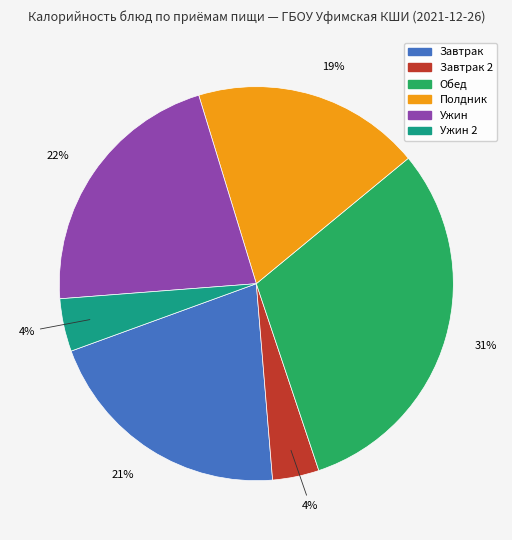

To the nearest percent, what is the difference between the largest and smallest slice percentages?

27%